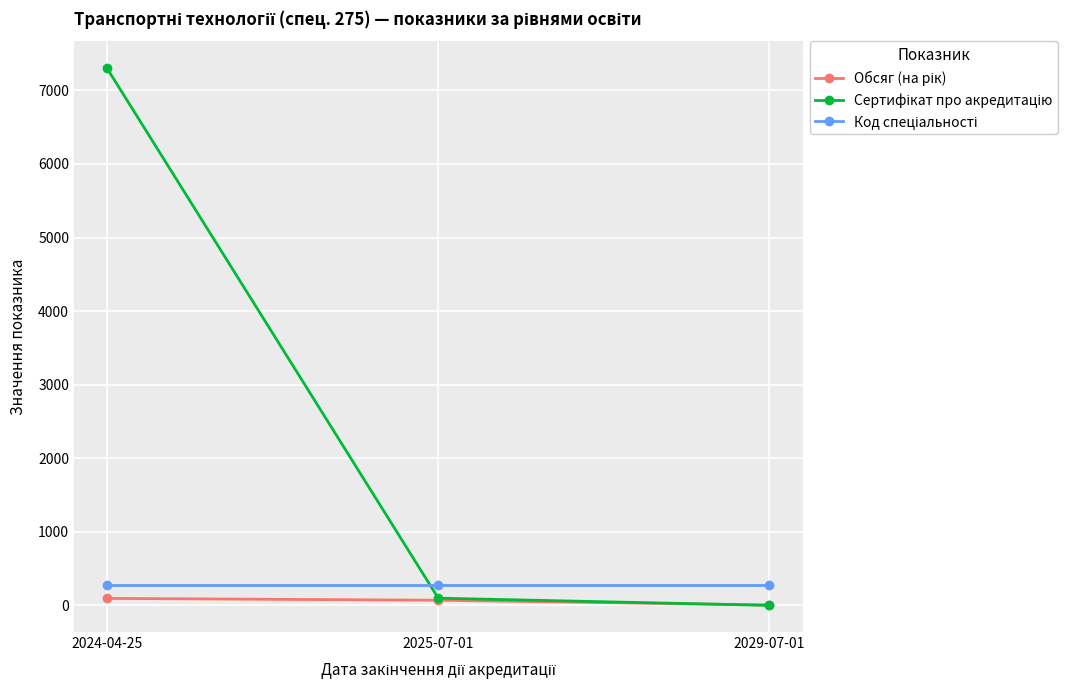

What is the greatest value displayed?

7300